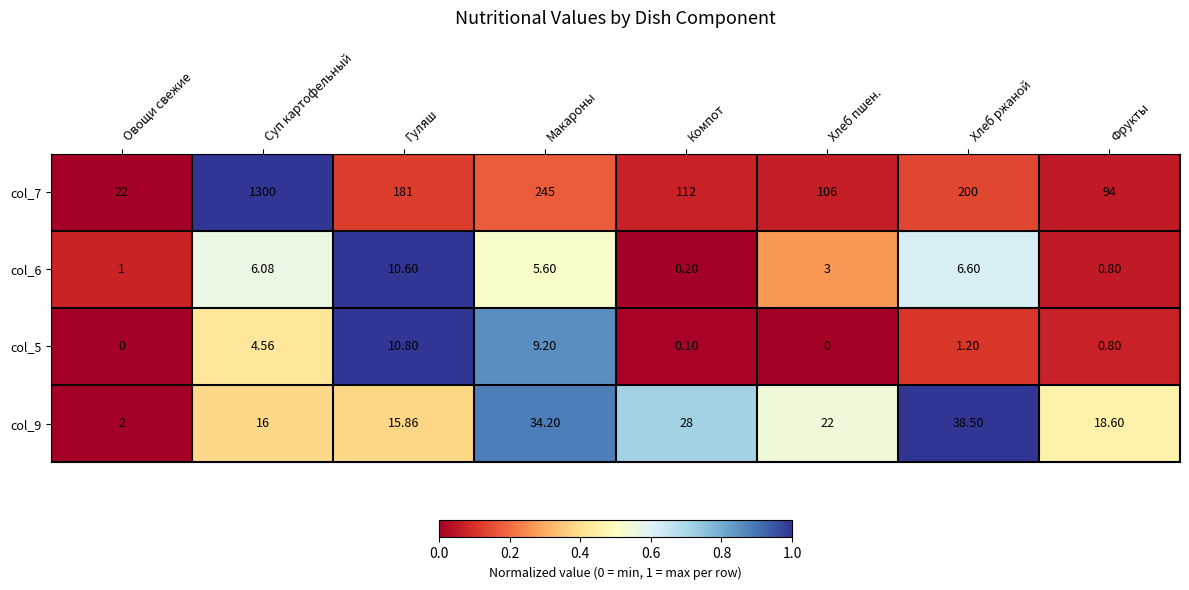

At which label does col_7 reach its minimum?

Овощи свежие